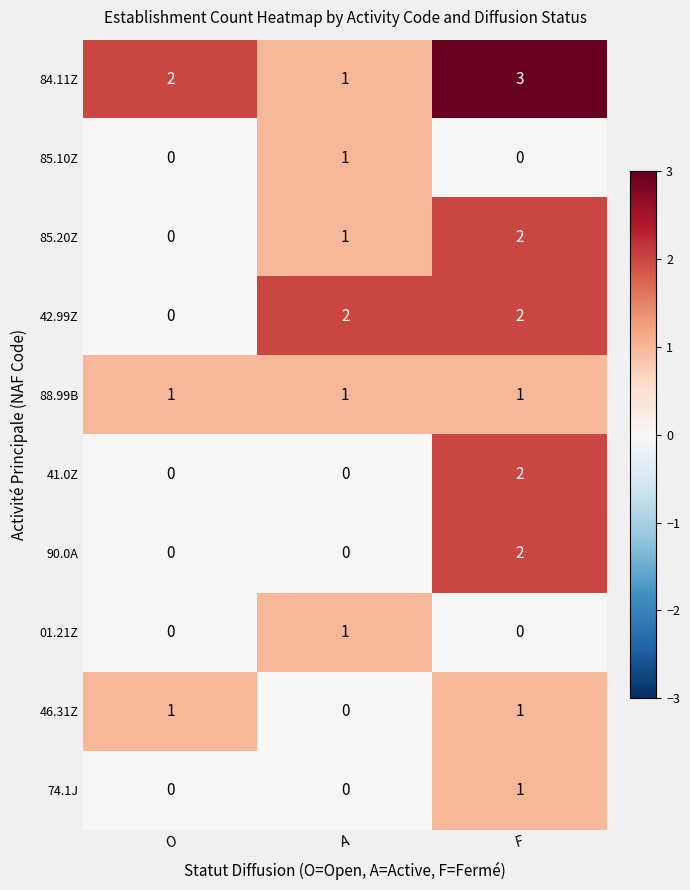

Reading left to right, what are all the values shown in this chart?

84.11Z: 2	1	3
85.10Z: 0	1	0
85.20Z: 0	1	2
42.99Z: 0	2	2
88.99B: 1	1	1
41.0Z: 0	0	2
90.0A: 0	0	2
01.21Z: 0	1	0
46.31Z: 1	0	1
74.1J: 0	0	1